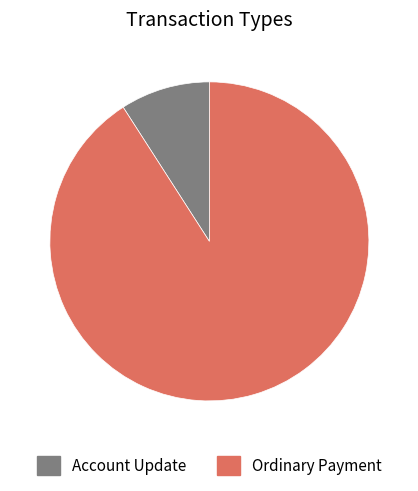

Which category has the smallest portion of the pie?

Account Update